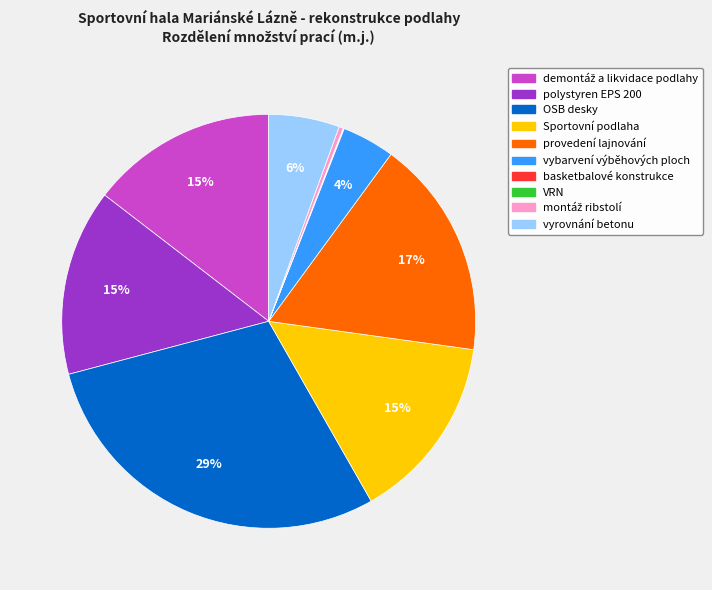

Is there any slice that represents more than half of the pie?

No